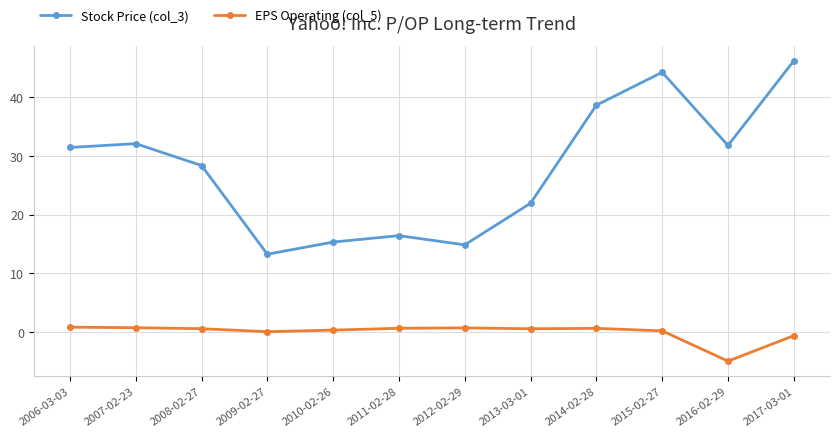

True or false: Stock Price (col_3) and EPS Operating (col_5) intersect in this chart.

False